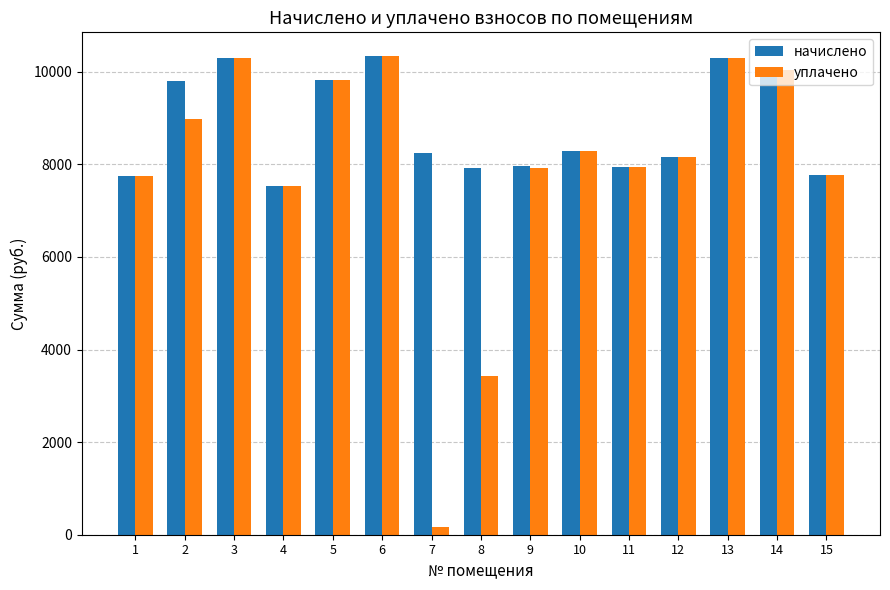

List the series in order of their overall mean, highest first.

начислено, уплачено